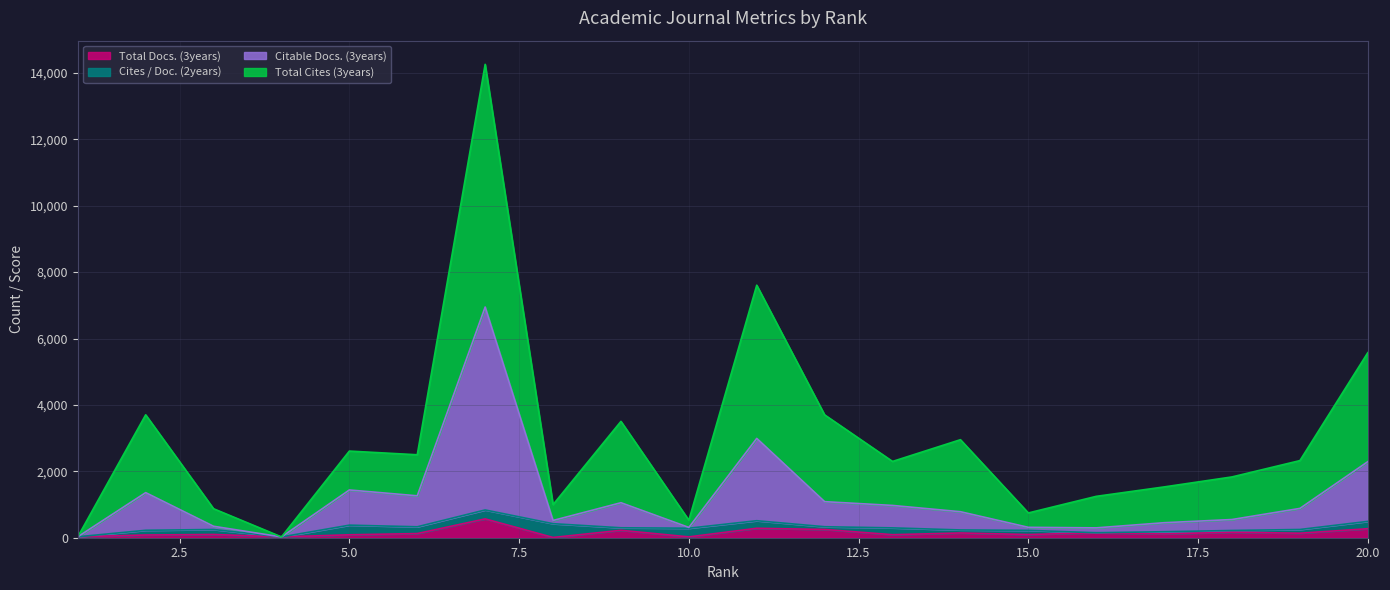

True or false: Total Docs. (3years) and Citable Docs. (3years) intersect in this chart.

False